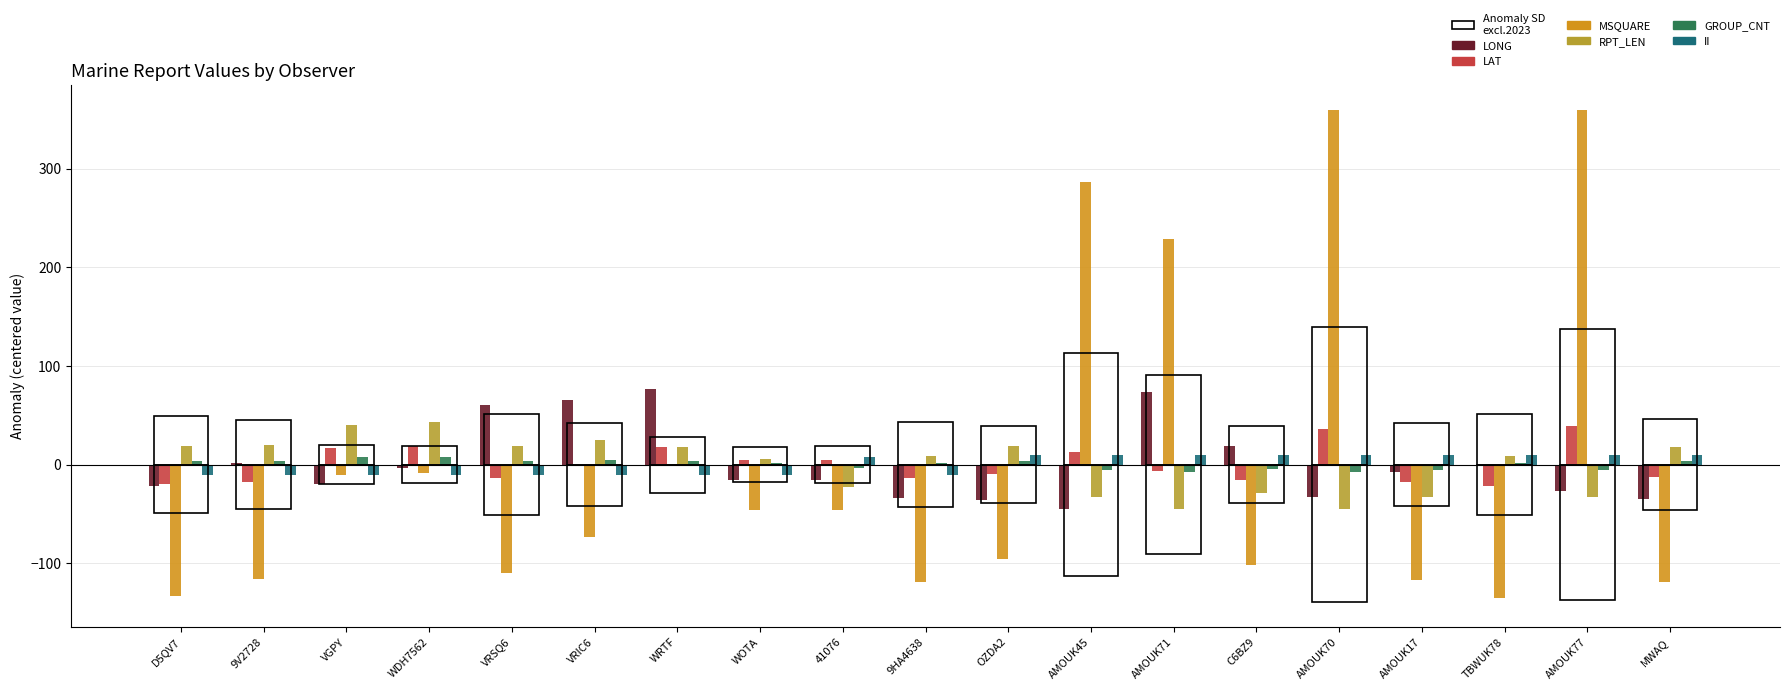

True or false: MSQUARE has a value of 0.3 at WRTF.

False